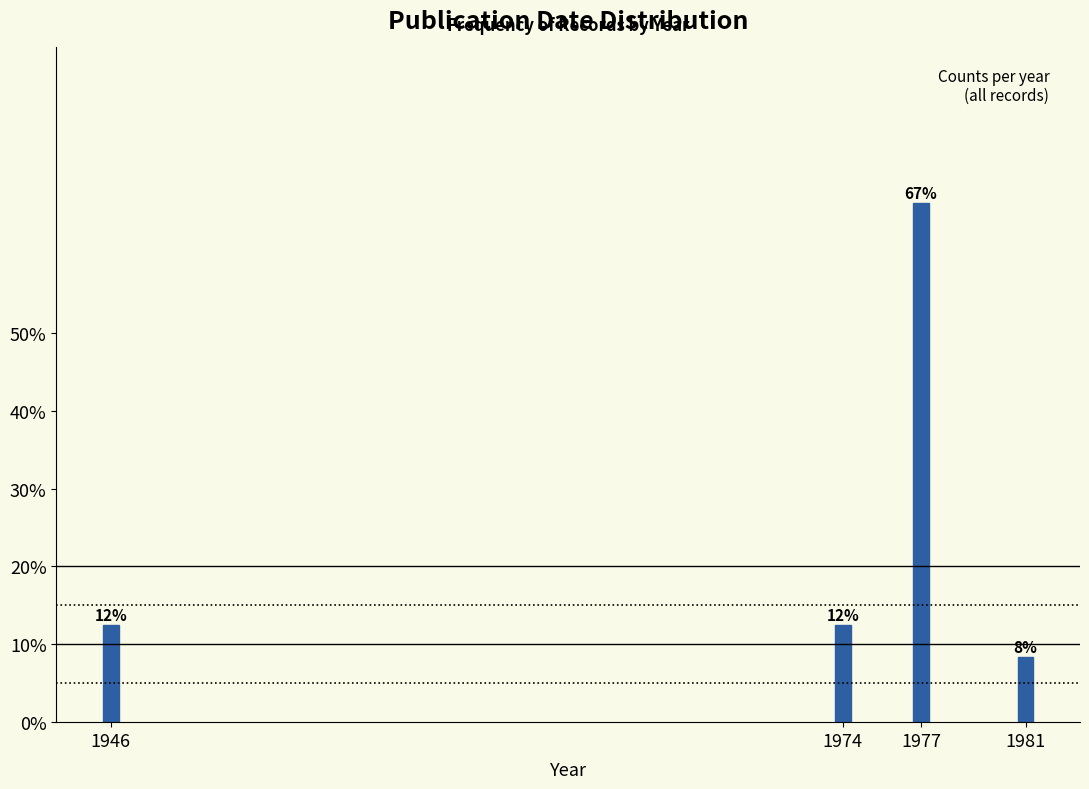

How many bars are there in total?

4